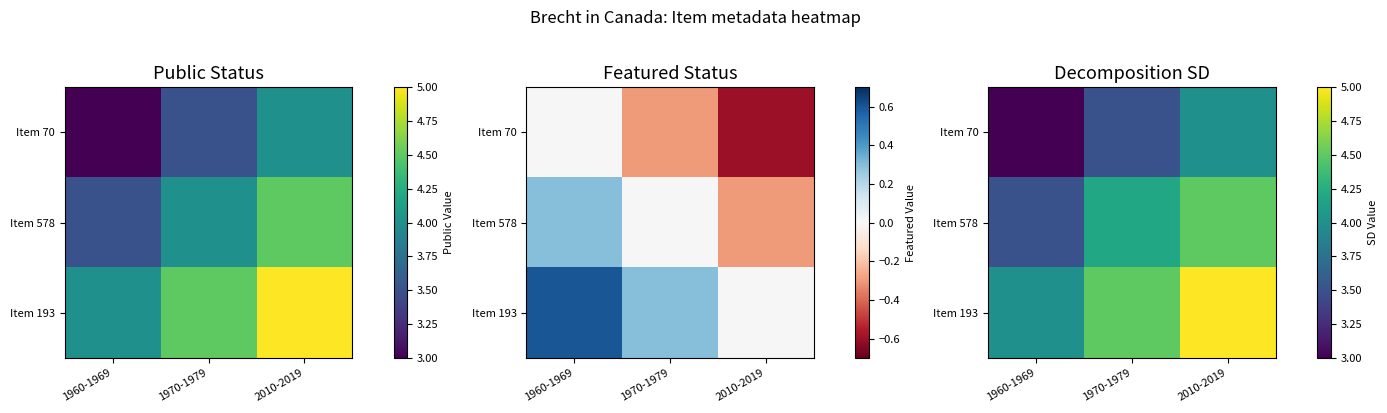

Where is Item 578 nearest to the value 4?

1970-1979